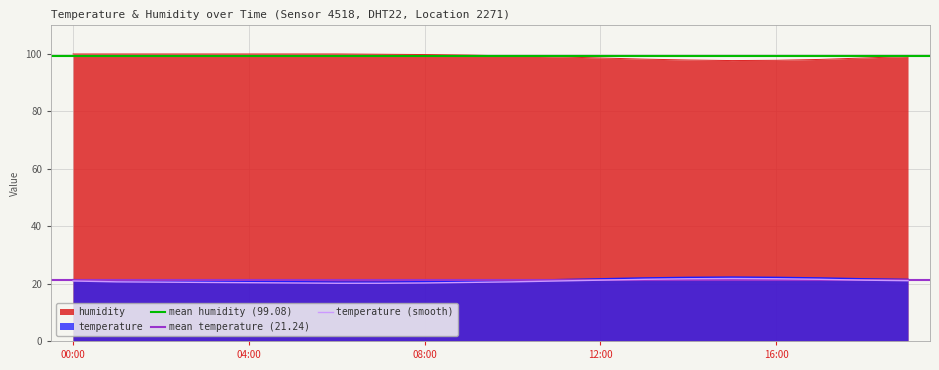

How many data points in humidity are less than 99?

8